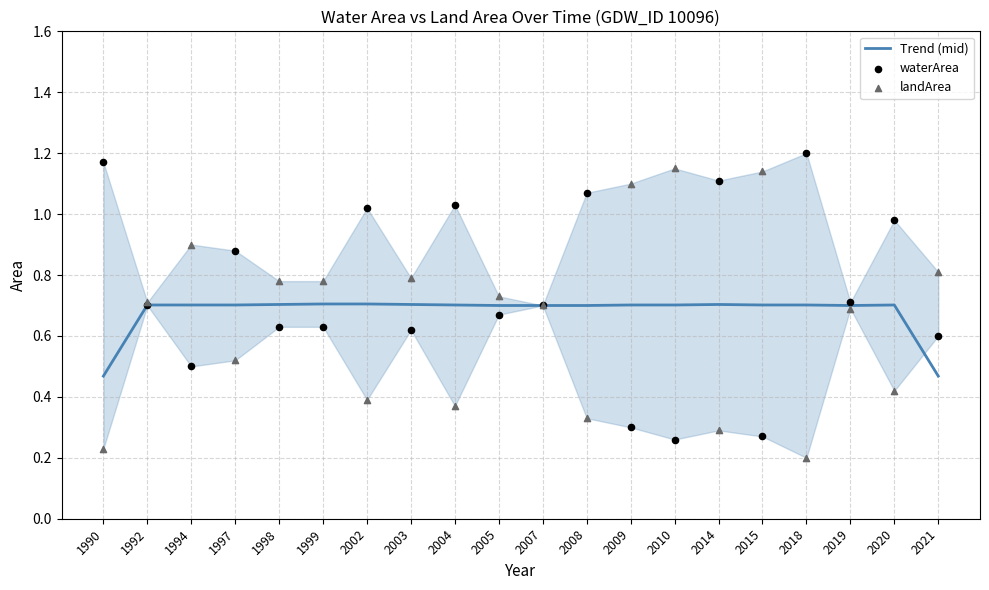

At how many categories does at least one series exceed 0?

20